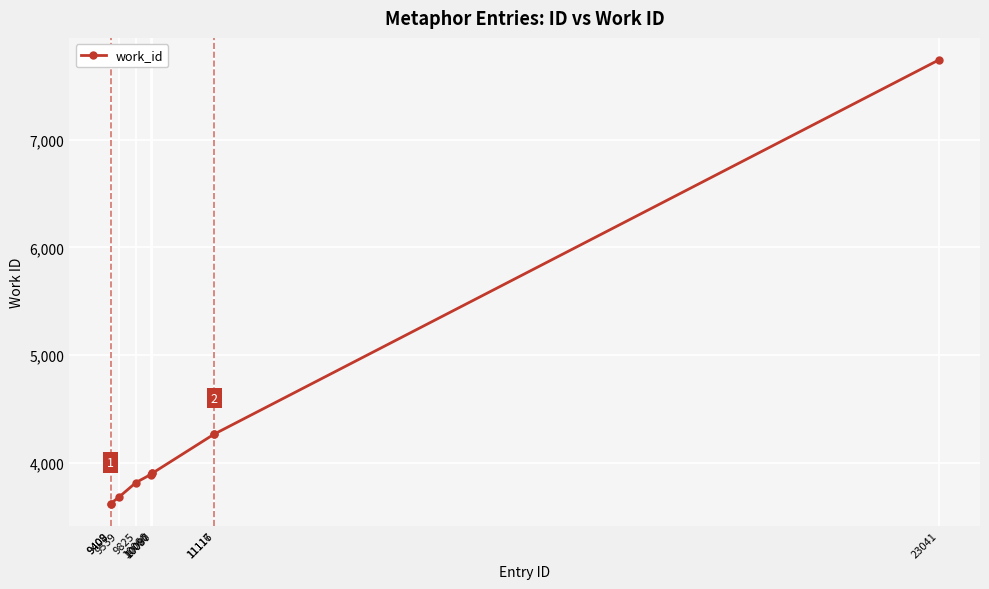

What value does the data have at 11116, to the nearest 10?

4270